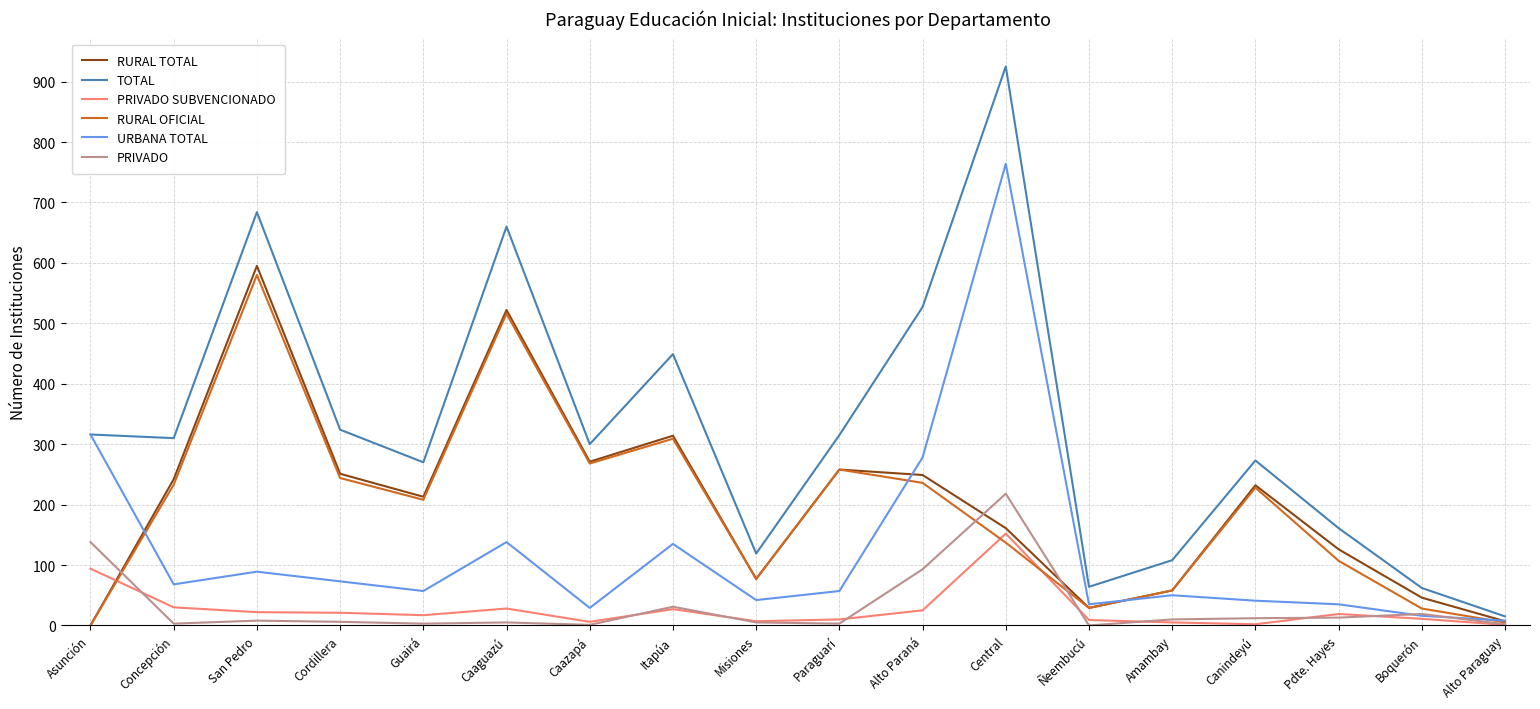

Is the value of URBANA TOTAL at San Pedro greater than the value of PRIVADO SUBVENCIONADO at Boquerón?

Yes